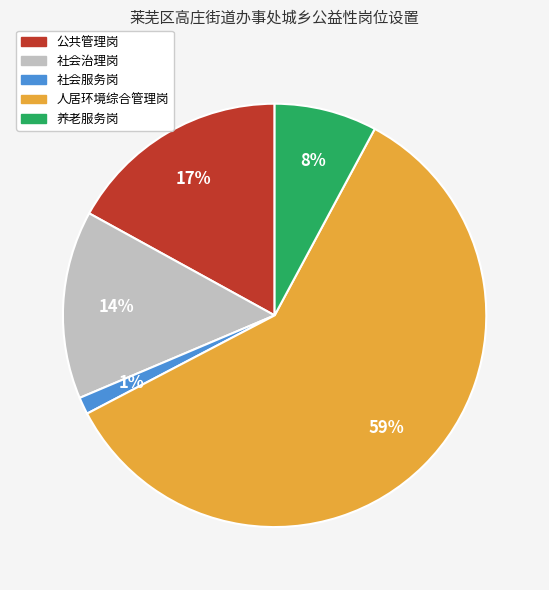

Is there a majority slice in this chart?

Yes